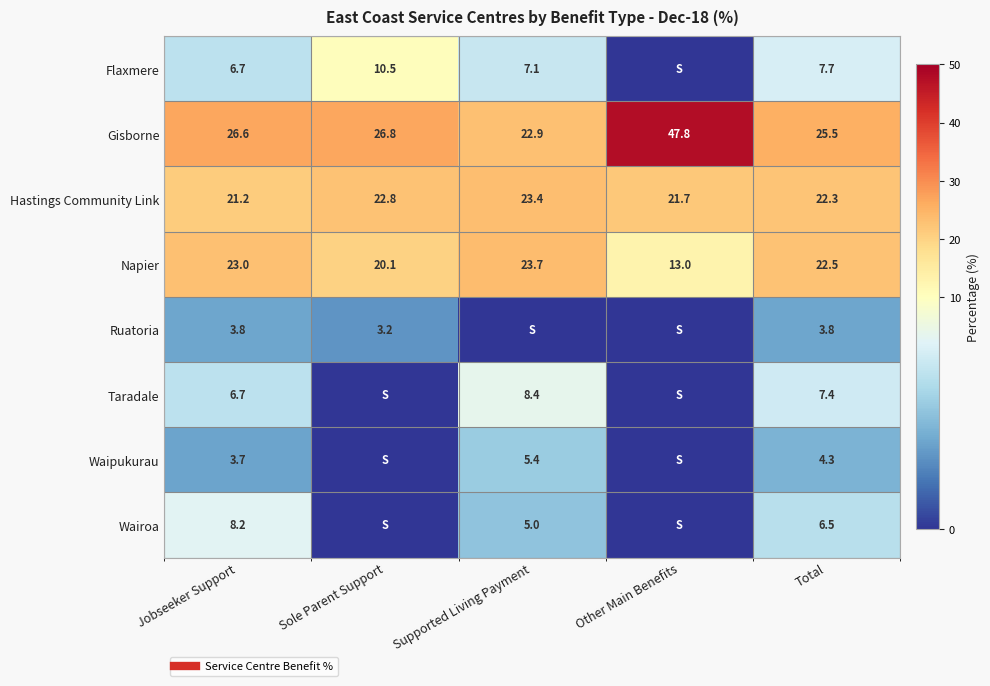

What is the average value of the Ruatoria series?

2.2